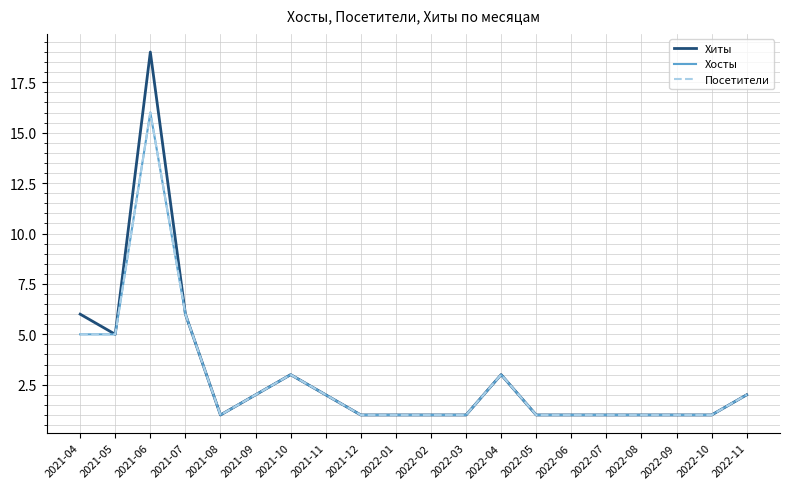

Reading right to left, what are all the values shown in this chart?

Хиты: 2022-11=2	2022-10=1	2022-09=1	2022-08=1	2022-07=1	2022-06=1	2022-05=1	2022-04=3	2022-03=1	2022-02=1	2022-01=1	2021-12=1	2021-11=2	2021-10=3	2021-09=2	2021-08=1	2021-07=6	2021-06=19	2021-05=5	2021-04=6
Хосты: 2022-11=2	2022-10=1	2022-09=1	2022-08=1	2022-07=1	2022-06=1	2022-05=1	2022-04=3	2022-03=1	2022-02=1	2022-01=1	2021-12=1	2021-11=2	2021-10=3	2021-09=2	2021-08=1	2021-07=6	2021-06=16	2021-05=5	2021-04=5
Посетители: 2022-11=2	2022-10=1	2022-09=1	2022-08=1	2022-07=1	2022-06=1	2022-05=1	2022-04=3	2022-03=1	2022-02=1	2022-01=1	2021-12=1	2021-11=2	2021-10=3	2021-09=2	2021-08=1	2021-07=6	2021-06=16	2021-05=5	2021-04=5